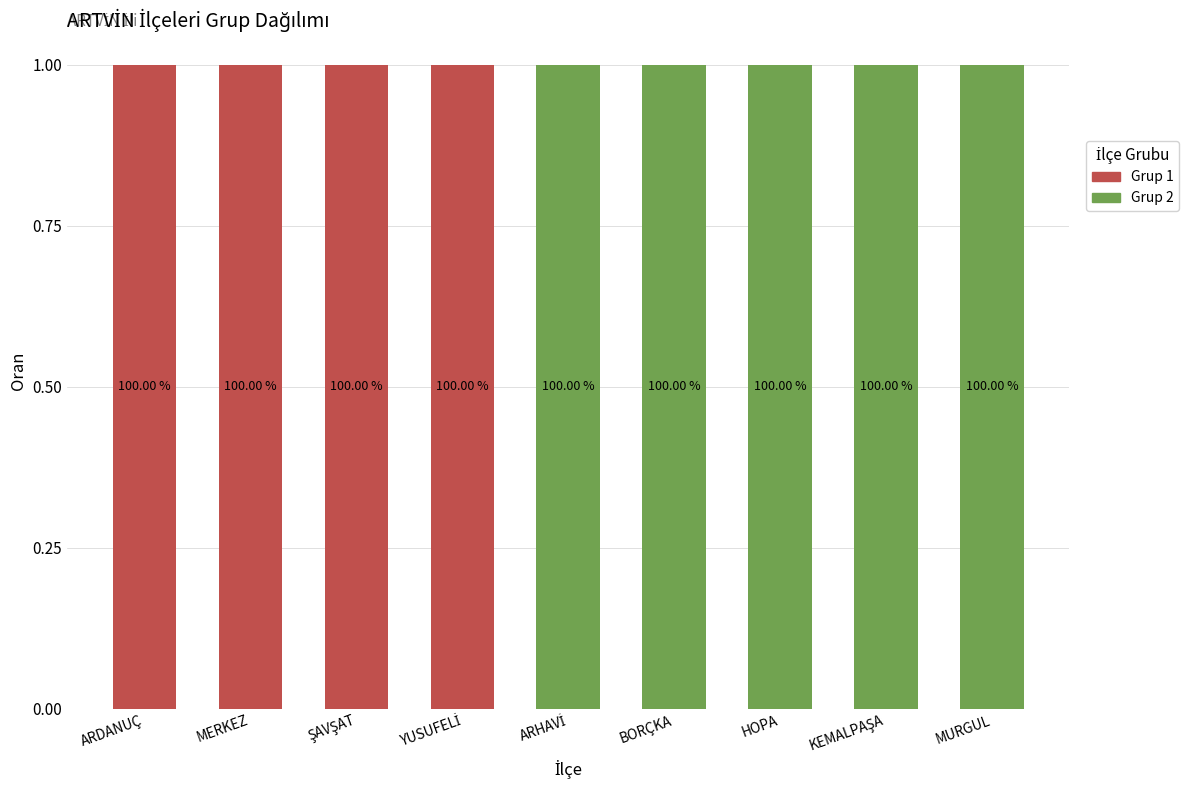

Rank the series at KEMALPAŞA from lowest to highest value.

Grup 1, Grup 2